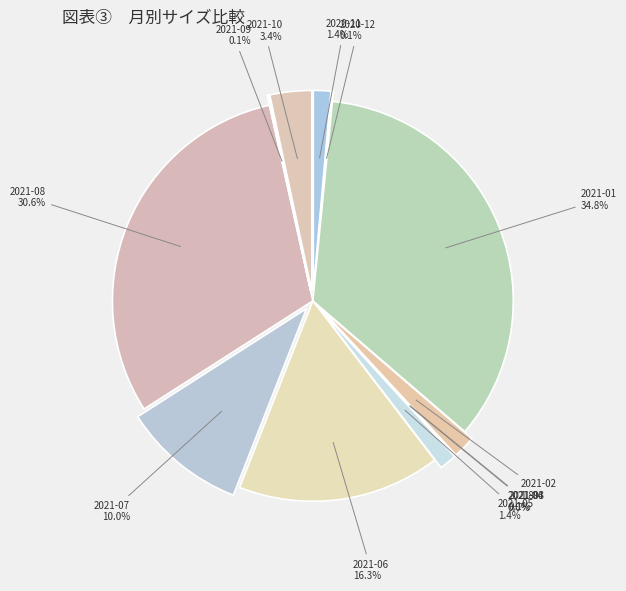

How many segments does this pie chart have?

12